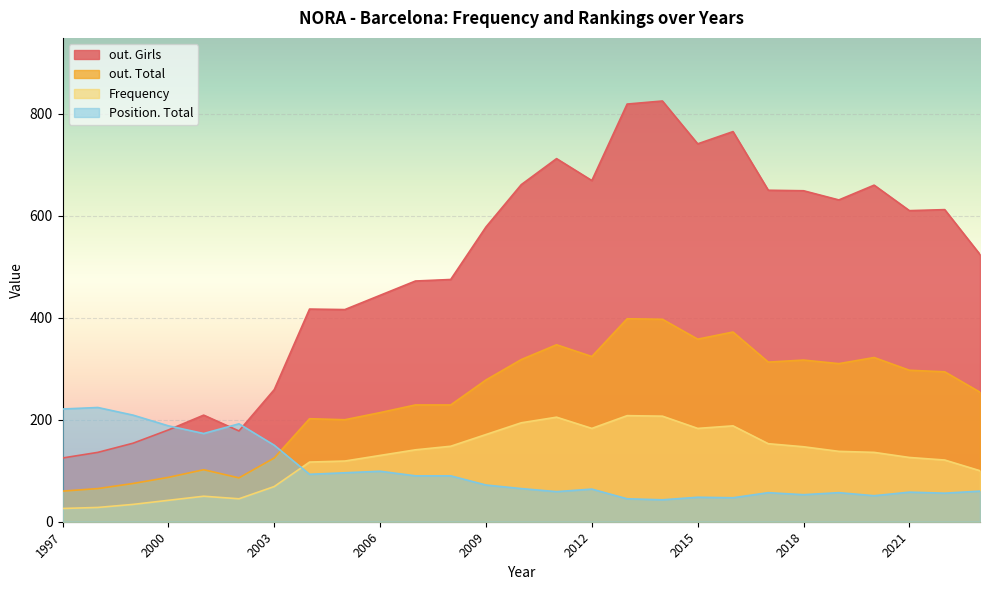

Which label corresponds to the smallest value in the chart?

2014